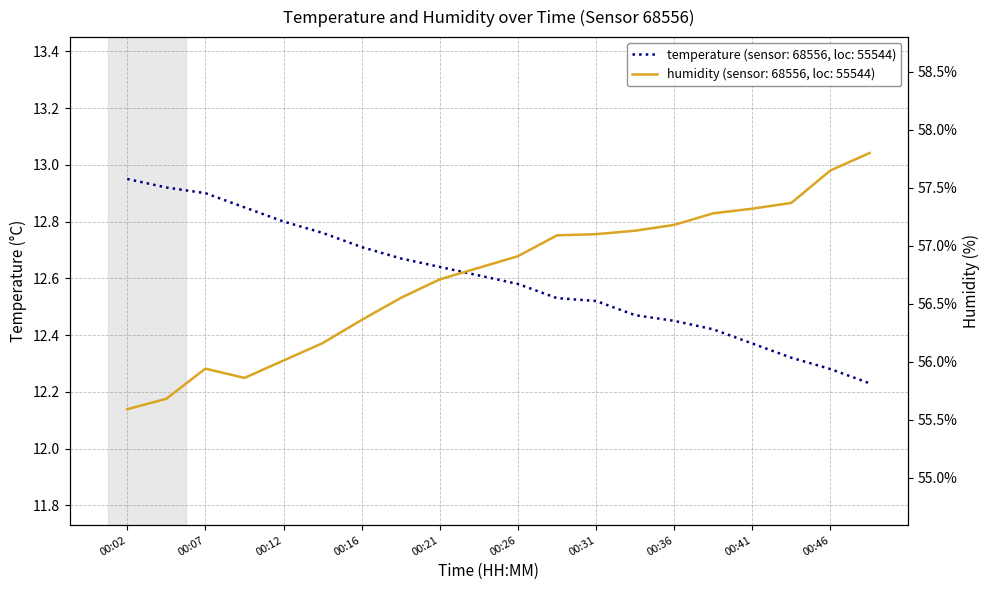

True or false: humidity has more than 2 points higher than both neighbors.

False